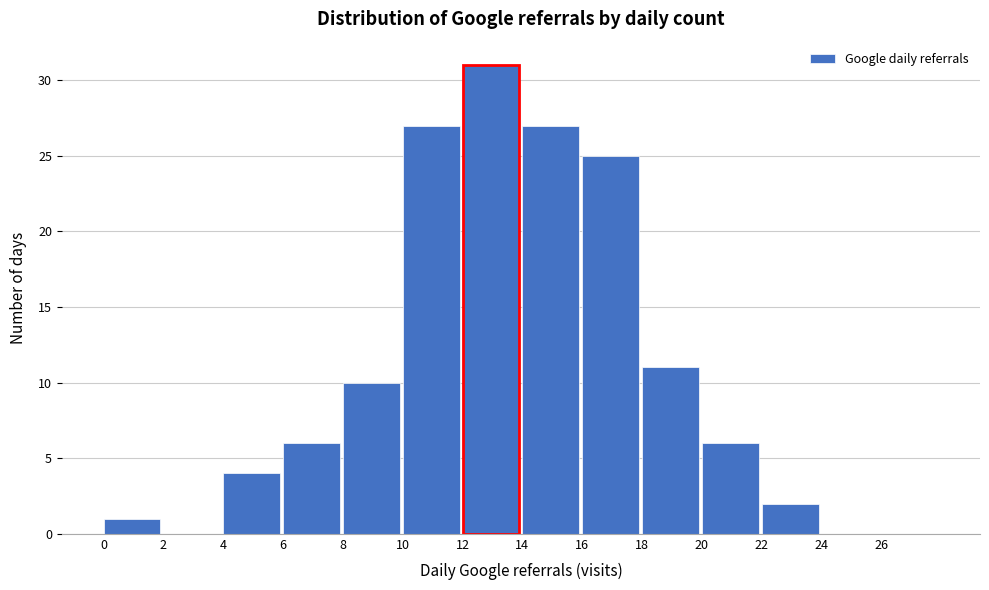

Over which range of the x-axis is the bar tallest?

12 to 14